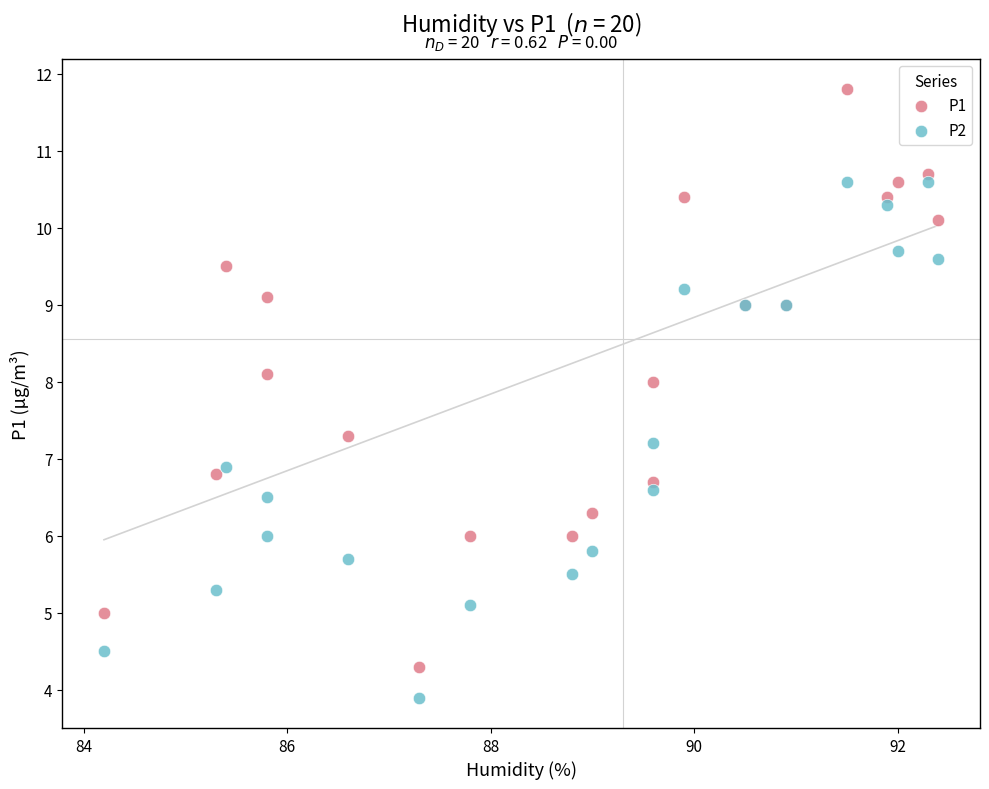

Which series contains the lowest Y value?

P2